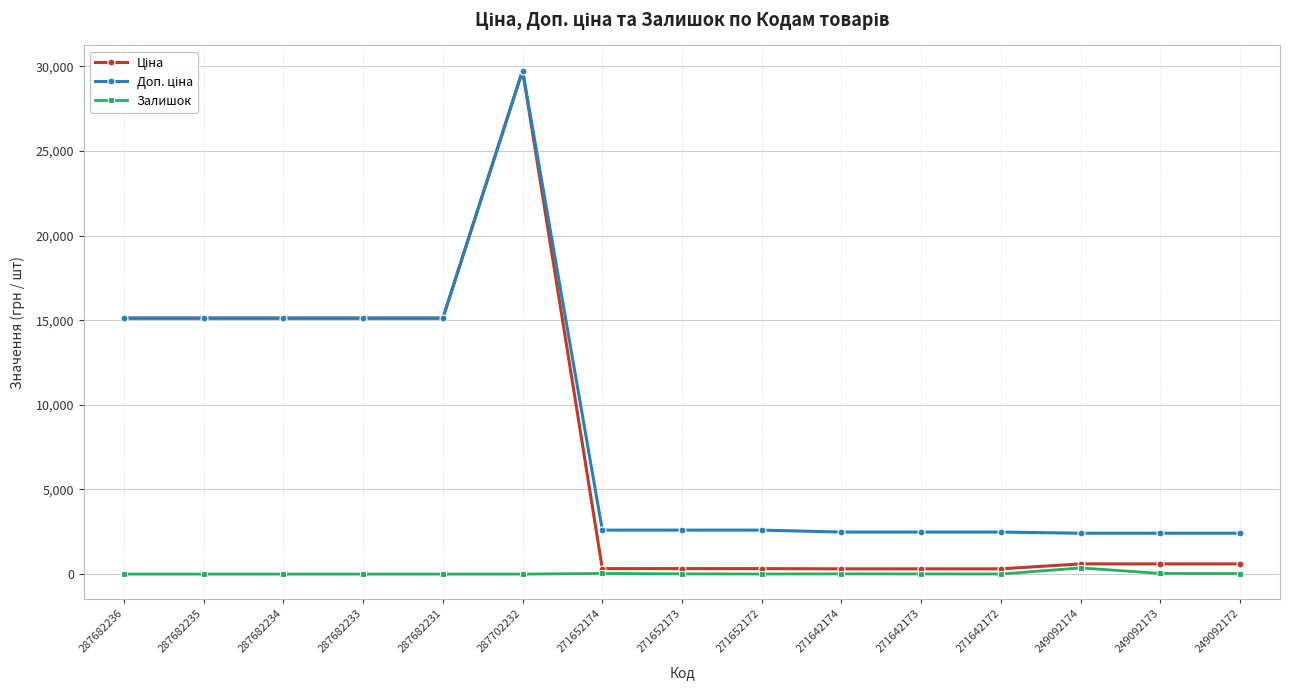

What is the total value across all series at 287682234?

30240.0